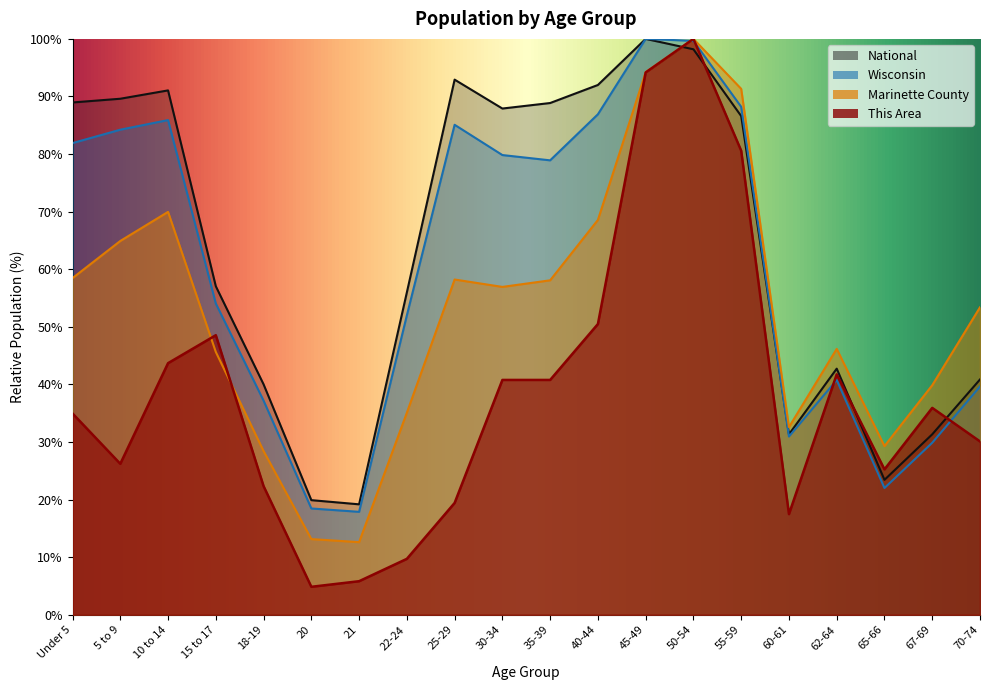

What are all the series names shown in the legend?

This Area, Marinette County, Wisconsin, National